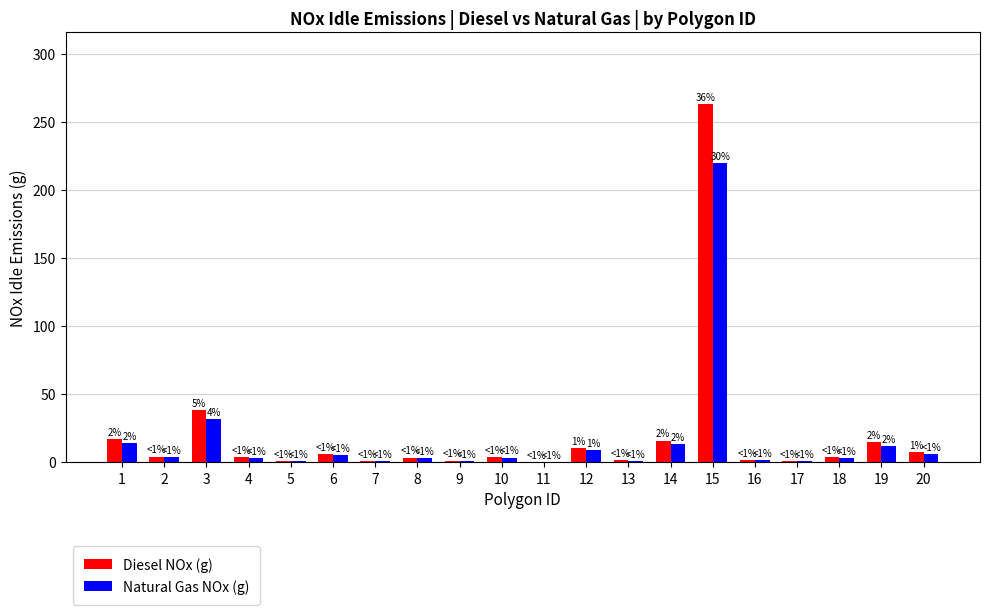

True or false: Diesel NOx (g) has a value of 3.3 at 8.

True